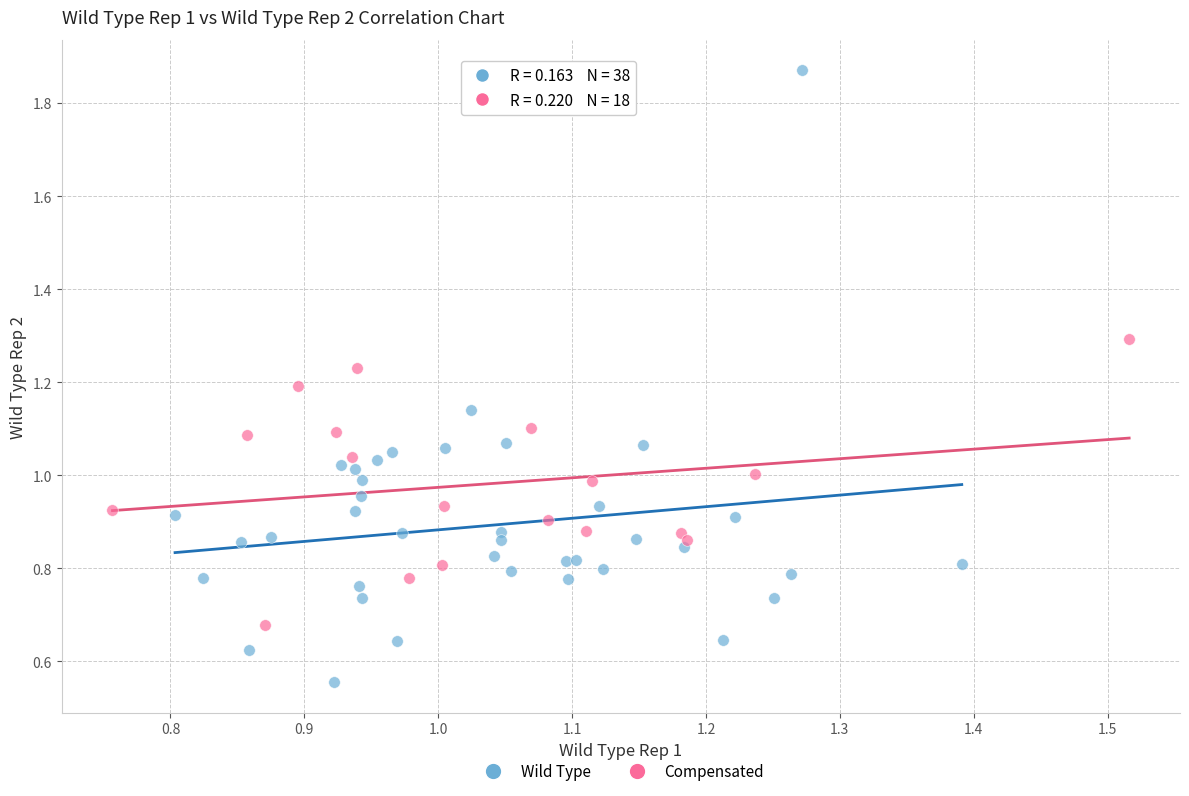

Which series contains the lowest Y value?

Wild Type